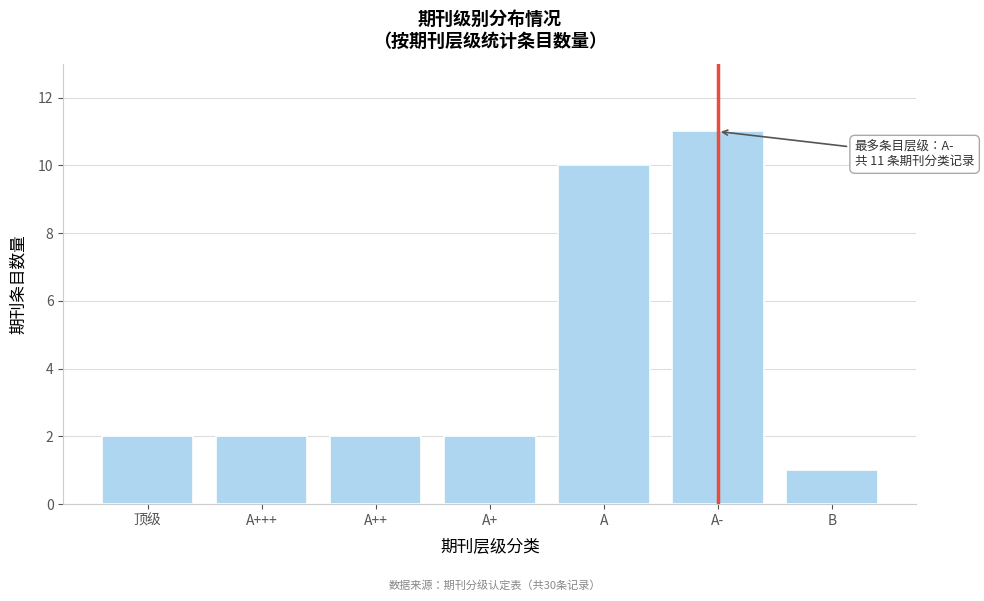

Reading left to right, what are all the values shown in this chart?

顶级=2	A+++=2	A++=2	A+=2	A=10	A-=11	B=1